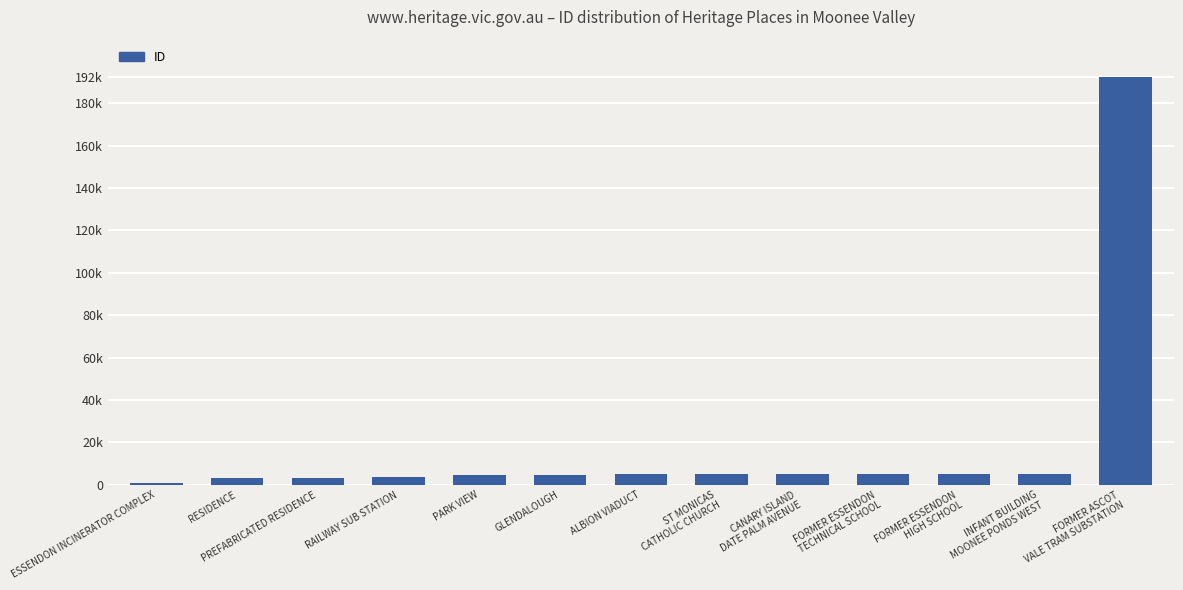

What is the sum of the values at PREFABRICATED RESIDENCE and RESIDENCE?

6590